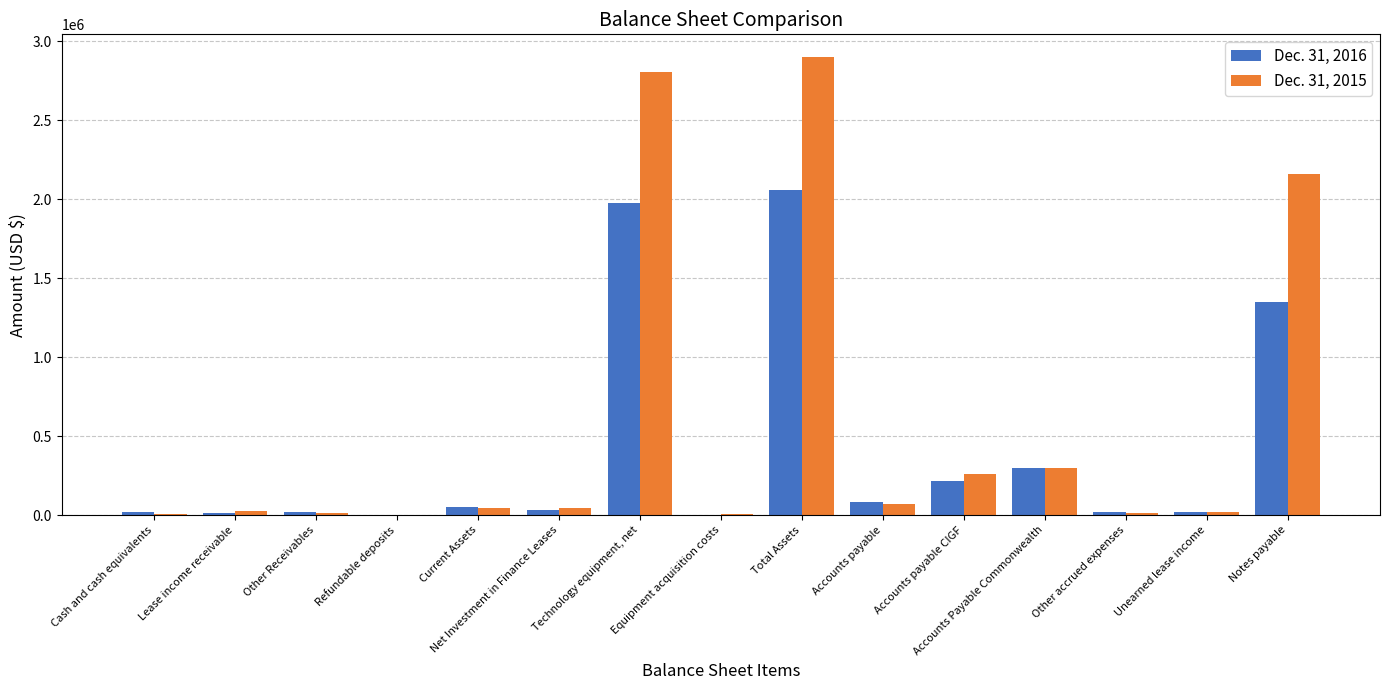

True or false: Dec. 31, 2016 has a value of 332852 at Notes payable.

False